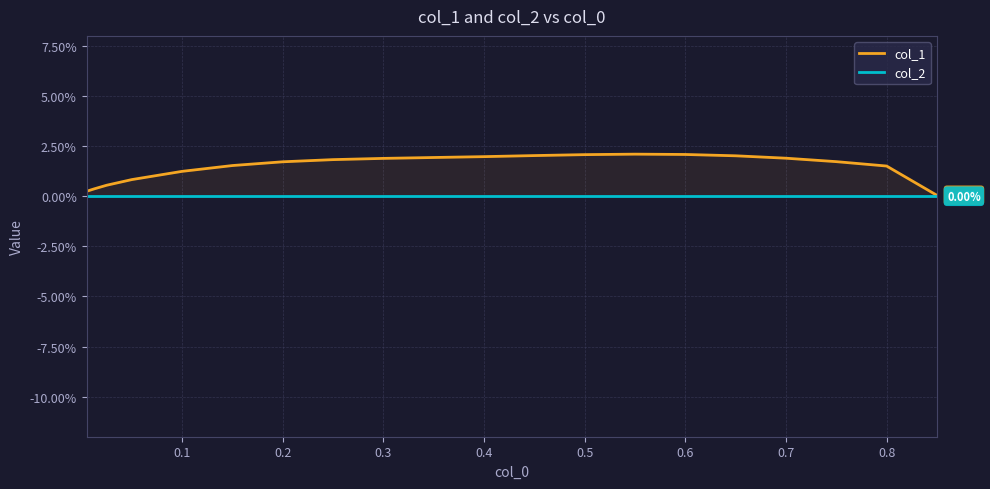

Reading left to right, list all the values displayed in this chart.

col_1: 0.0	0.0	0.0	0.0	0.0	0.0	0.0	0.0	0.0	0.0	0.0	0.0	0.0	0.0	0.0	0.0	0.0	0.0	0.0	0.0
col_2: 0.0	0.0	0.0	0.0	0.0	0.0	0.0	0.0	0.0	0.0	0.0	0.0	0.0	0.0	0.0	0.0	0.0	0.0	0.0	0.0